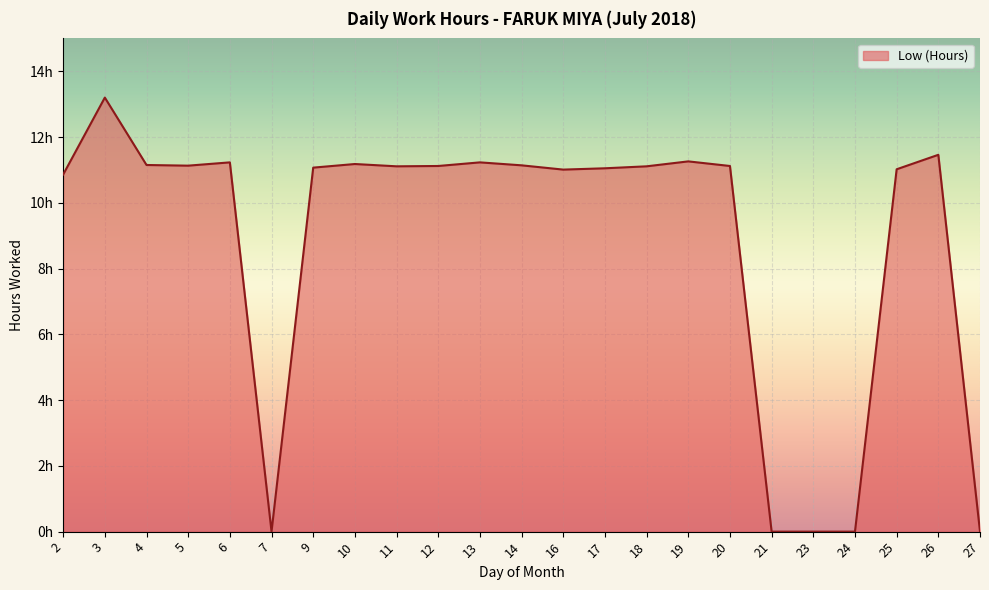

Between 12 and 20, which is larger?

12